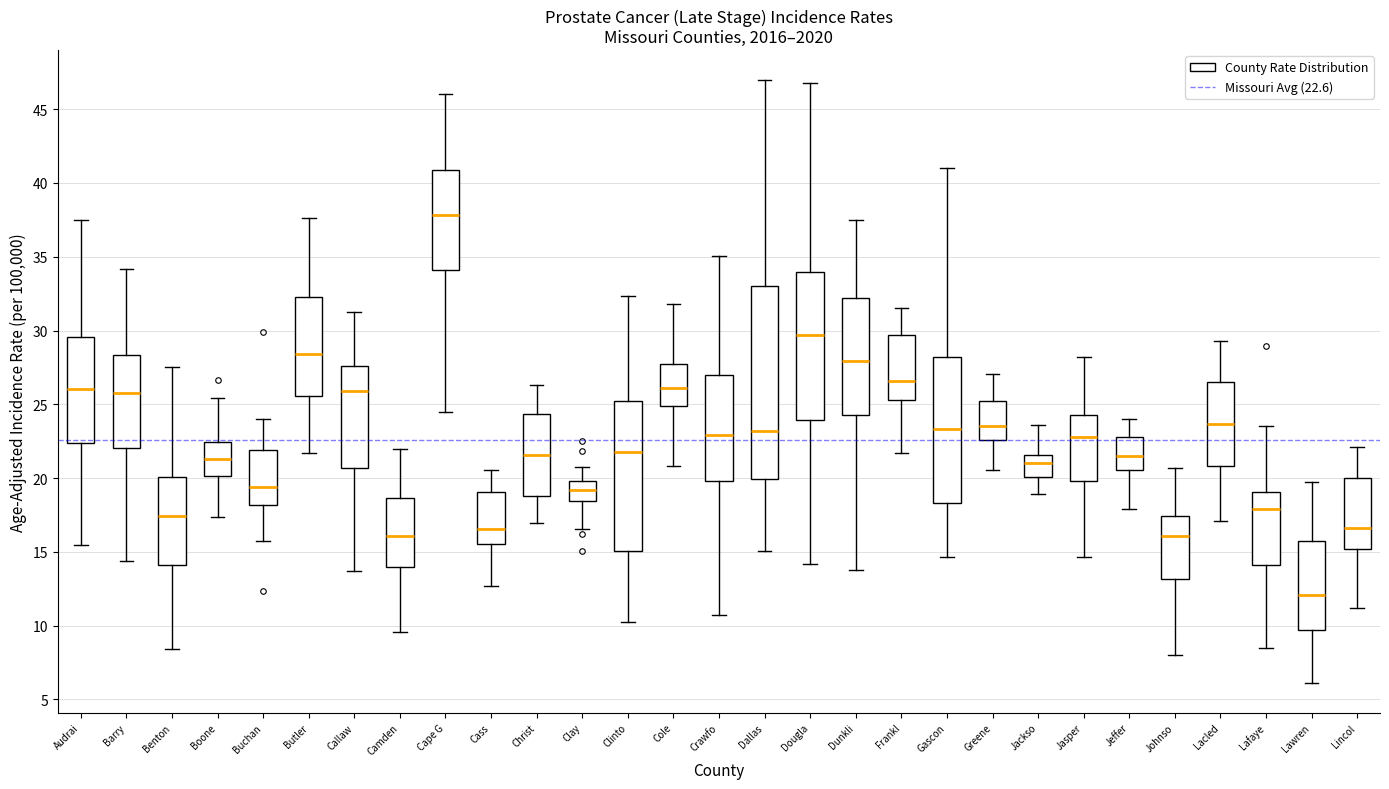

Which box's median line is the highest?

Cape G